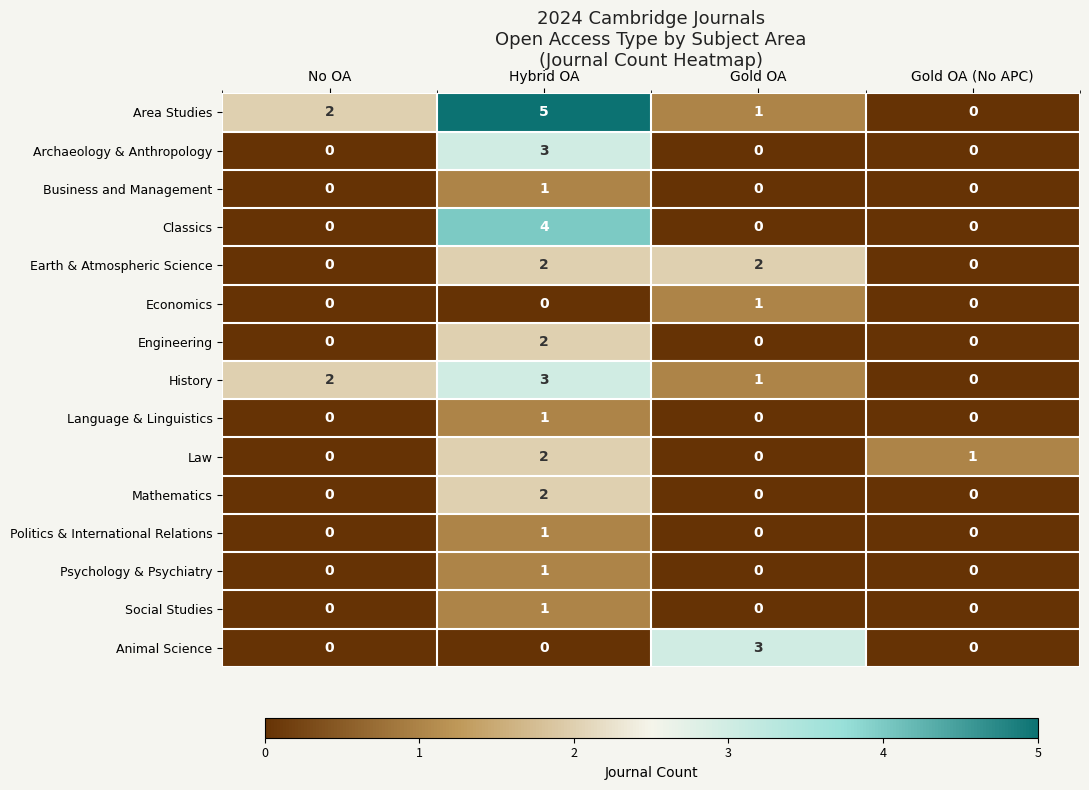

Which series has the largest range (max minus min)?

Area Studies